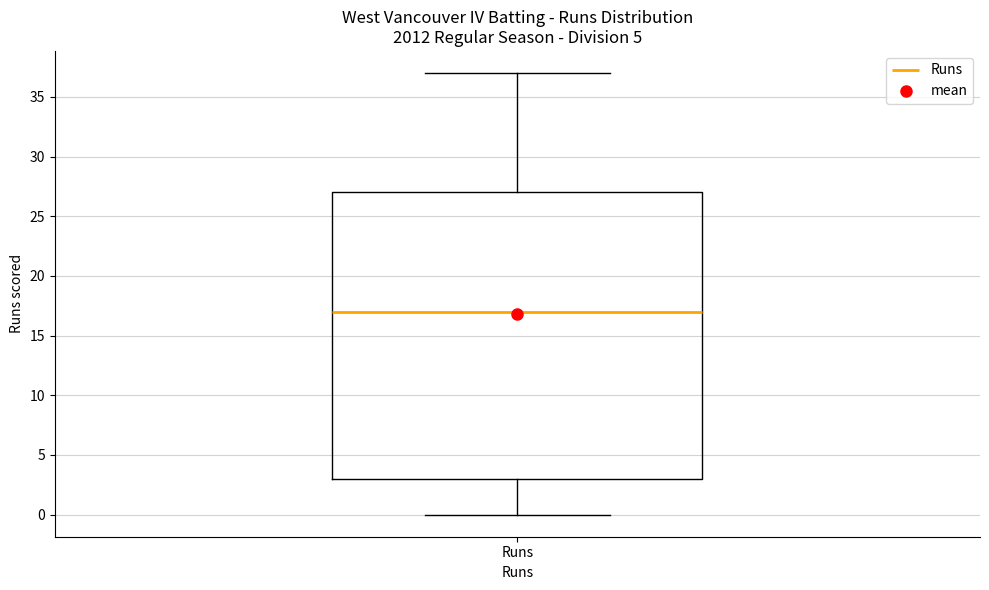

Transcribe this box plot: give where the median line is, the range the box spans, and where the two whiskers end, as read against the y-axis. The values are not printed on the chart, so give them approximately, as read against the axis.

median 17, box 3 to 27, whiskers 0 to 37